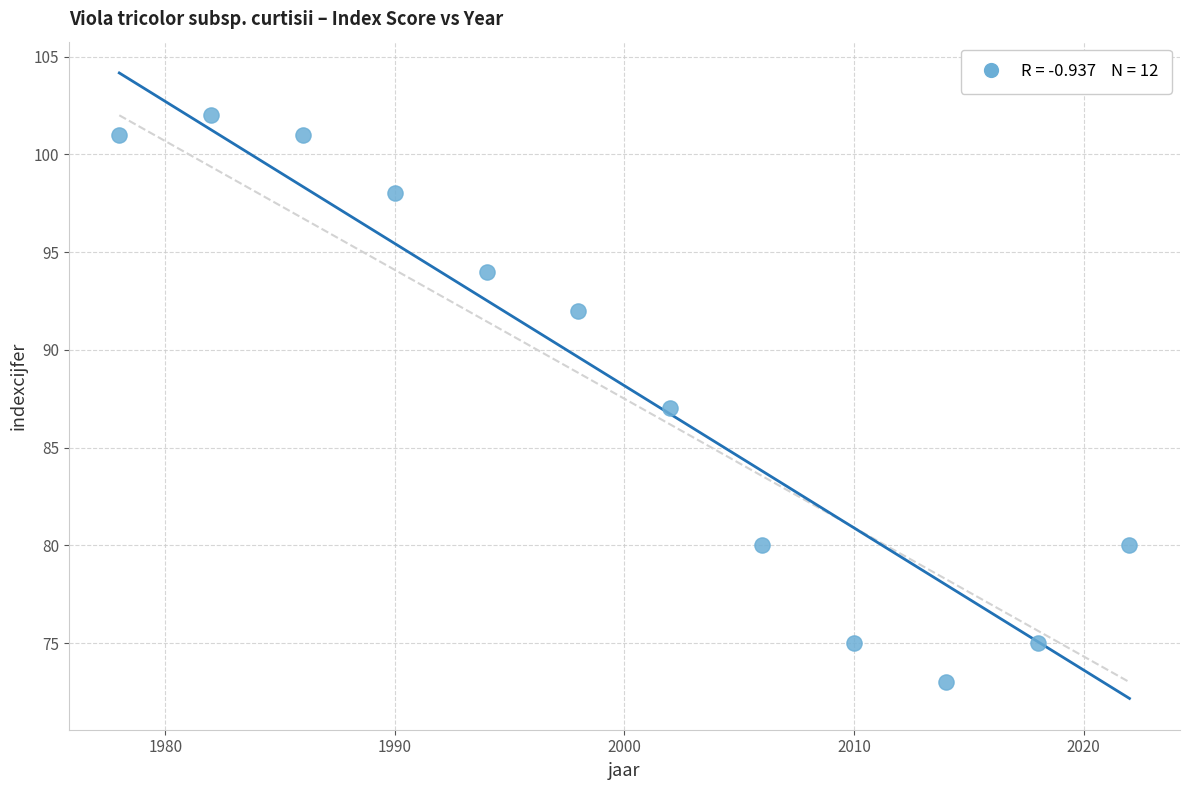

What is the range of Y values (max minus min)?

29